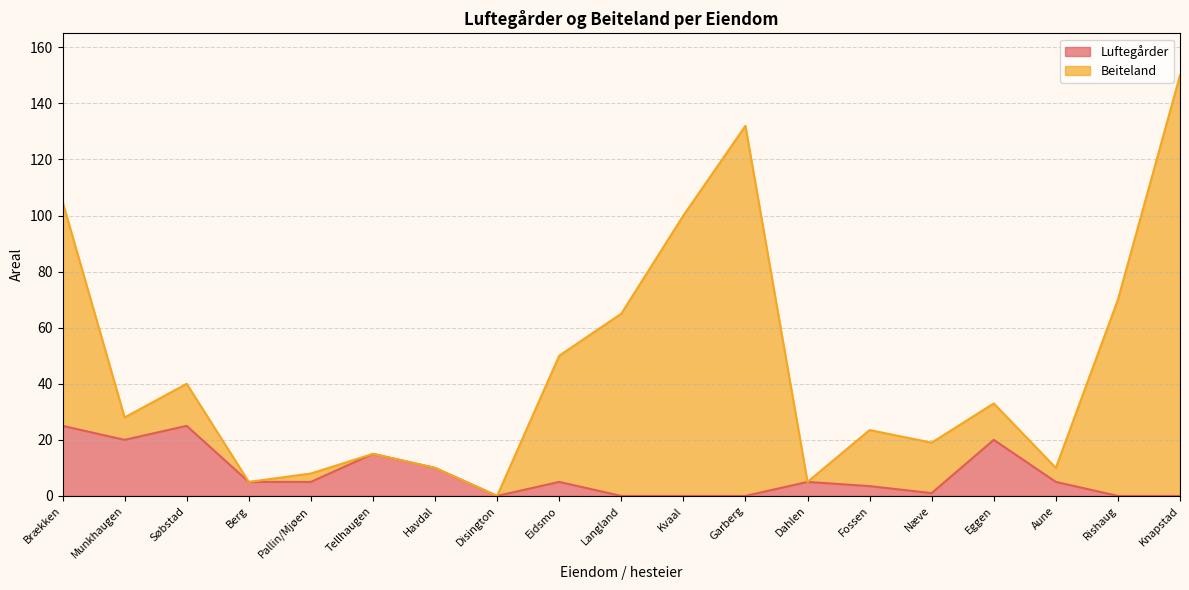

At which category is the sum across all series the highest?

Knapstad